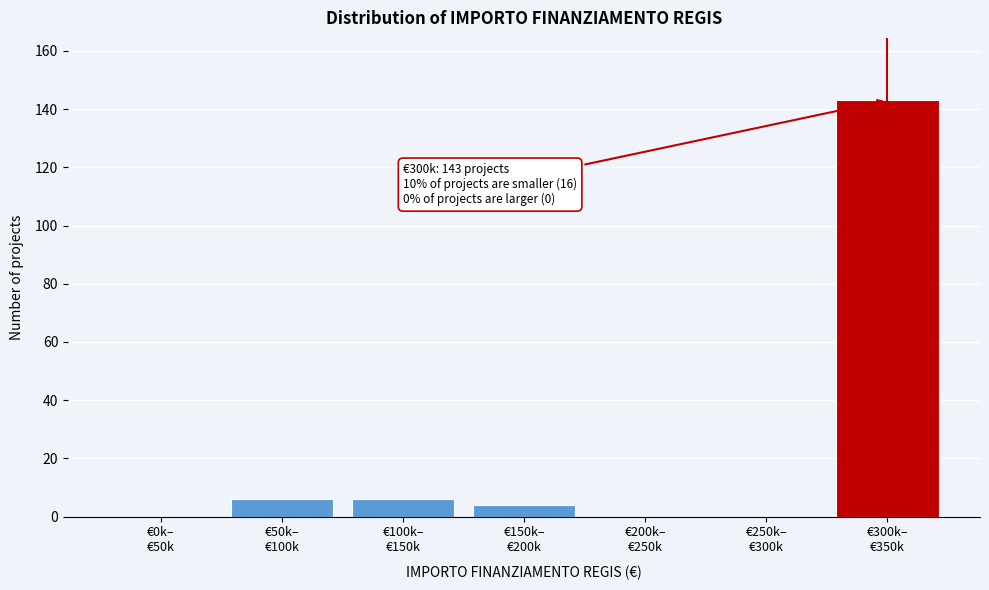

What is the maximum value shown in the chart?

143